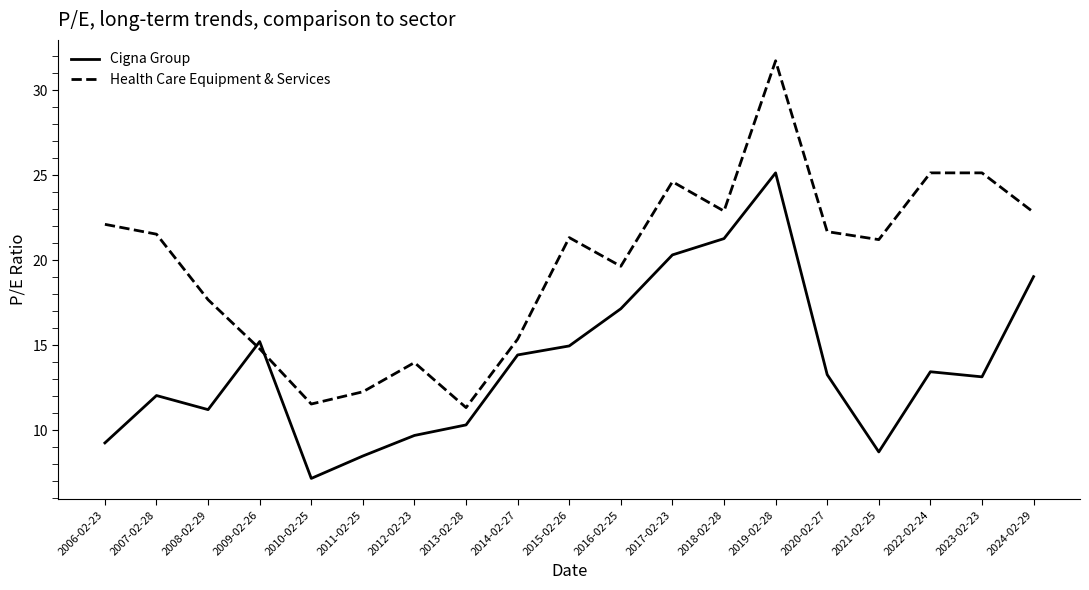

The value of Health Care Equipment & Services at 2012-02-23 is 4.0. True or false?

False